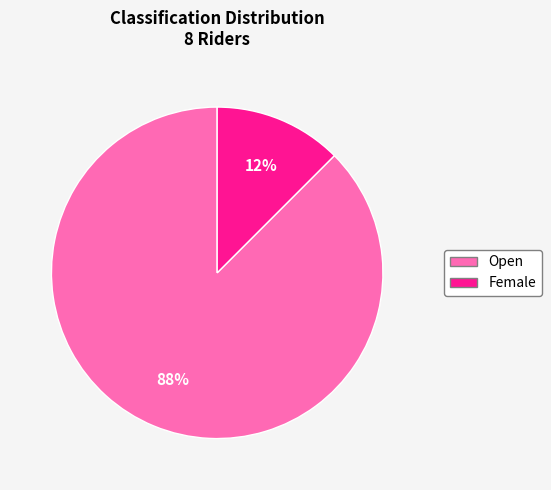

How many segments does this pie chart have?

2